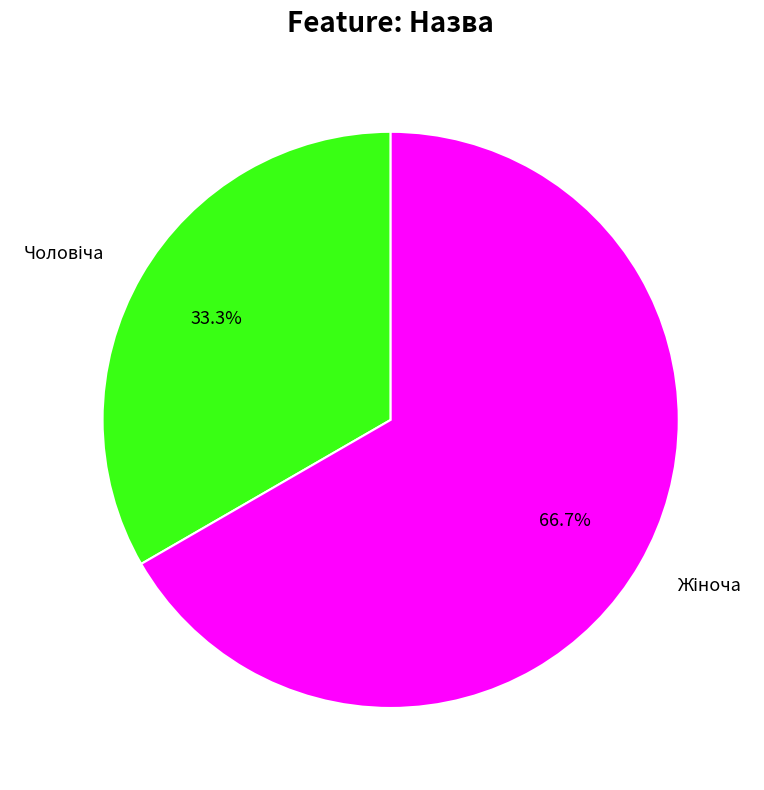

Is there any slice that represents more than half of the pie?

Yes